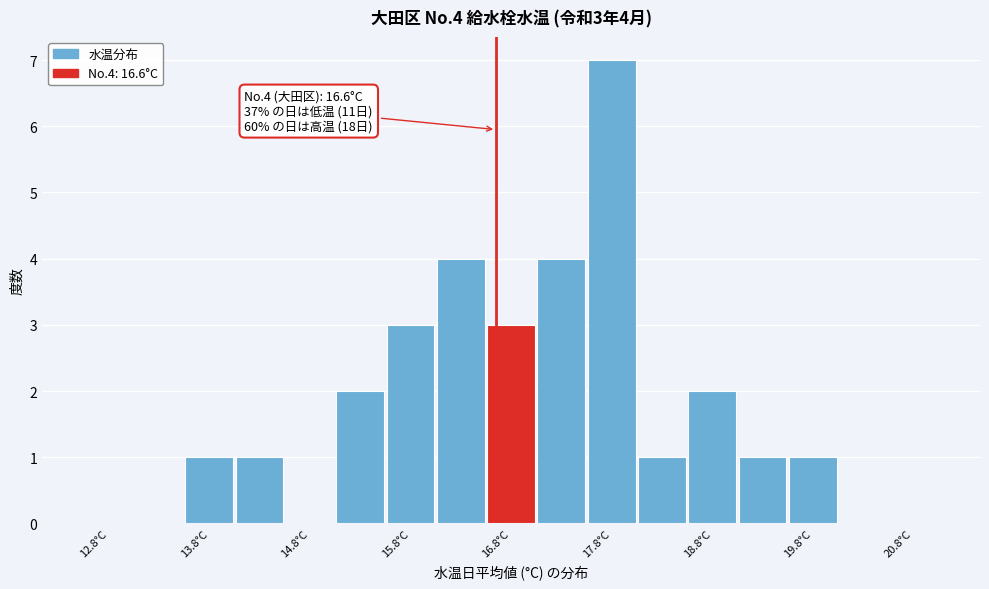

Which range on the x-axis has the tallest bar?

17.5 to 18.0